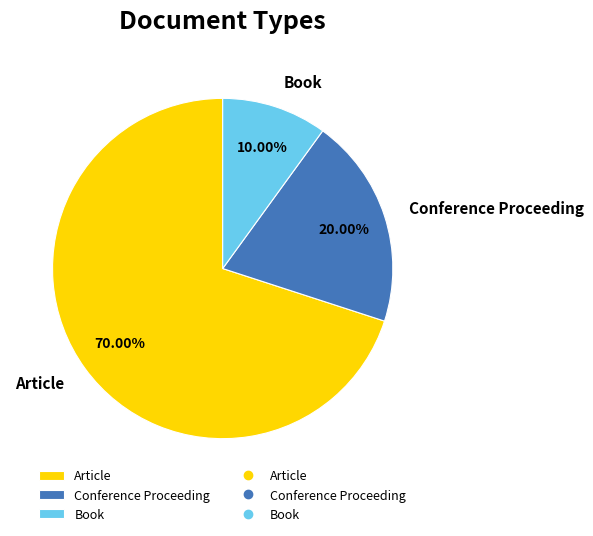

What is the majority slice?

Article